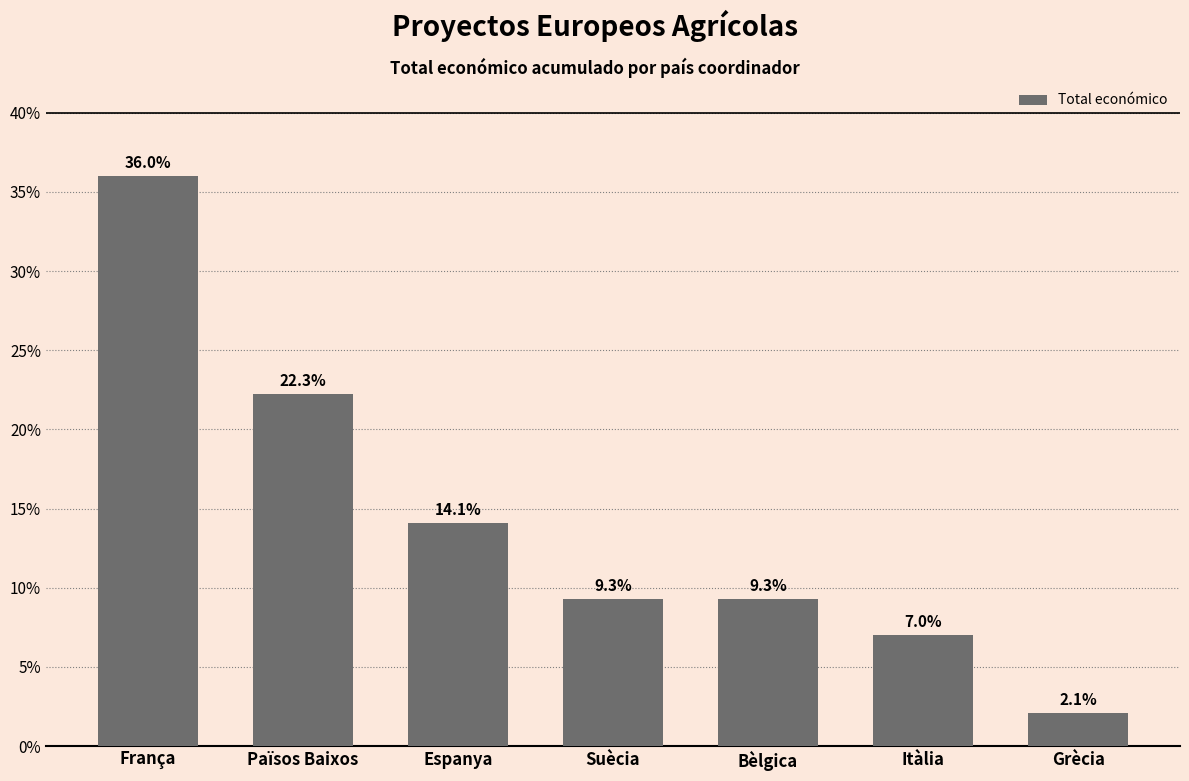

Which category has the lowest value across all series?

Grècia